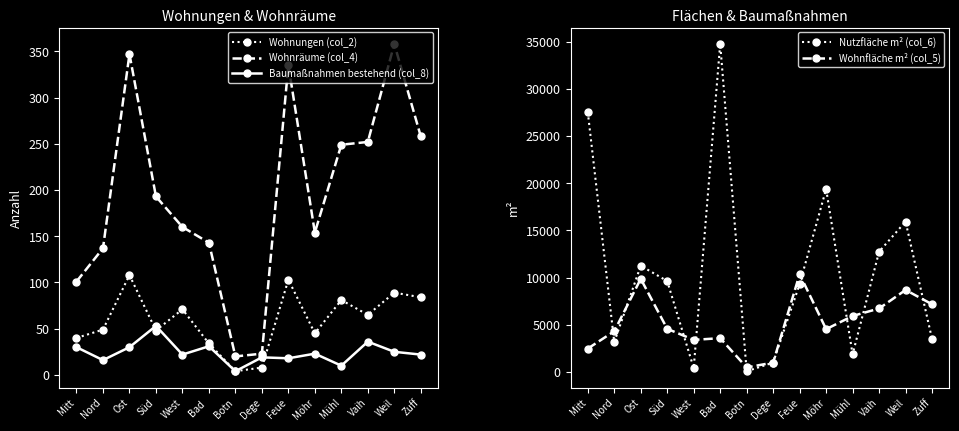

Is it true that Baumaßnahmen bestehend (col_8) equals 22 at West?

True